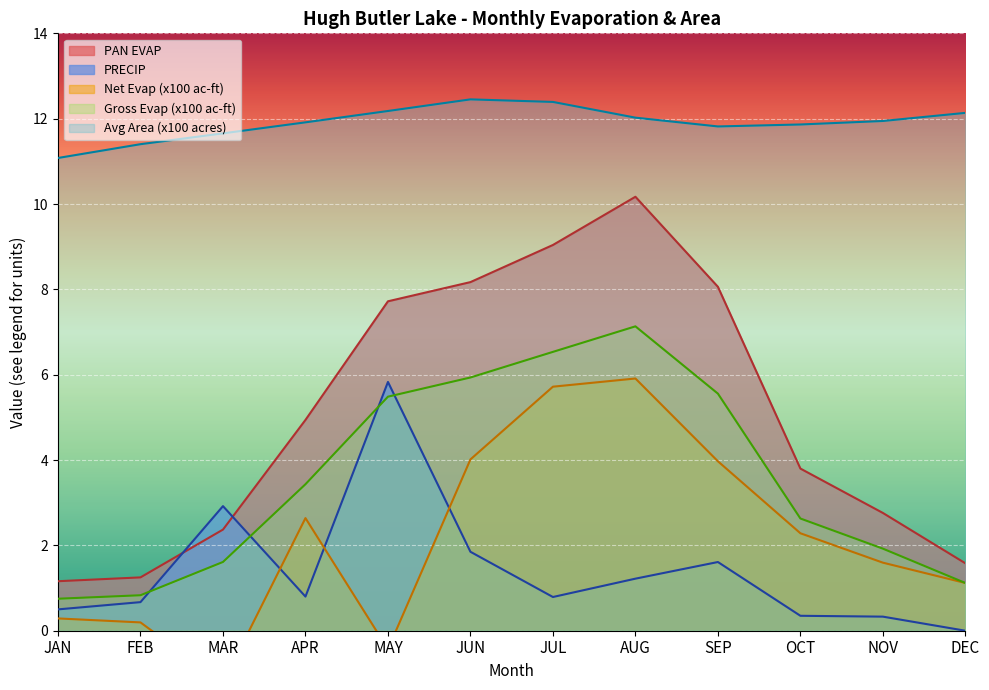

How many interior local peaks does the Gross Evap (scaled) series have?

1